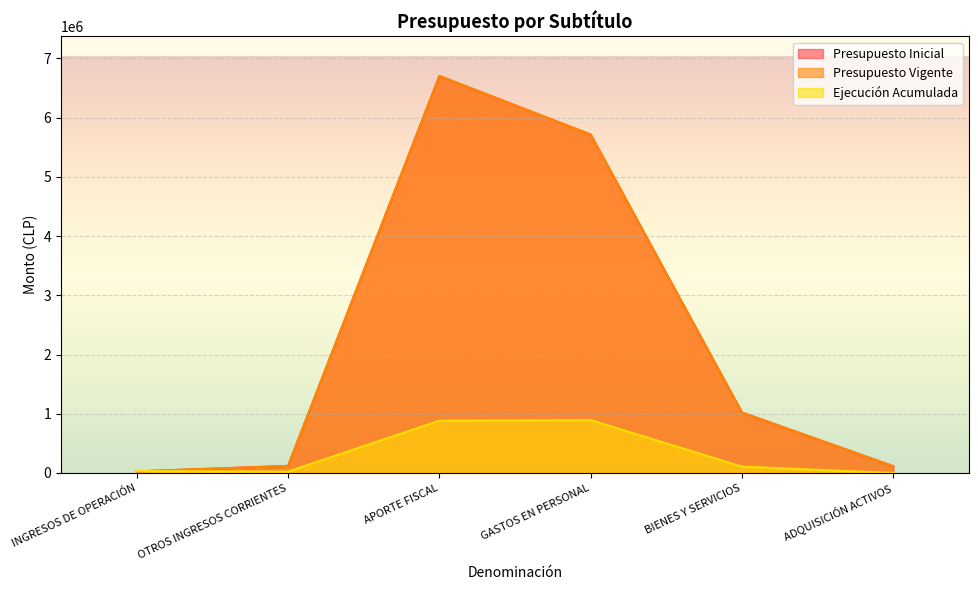

At which category does Ejecución Acumulada reach its first local peak?

GASTOS EN PERSONAL